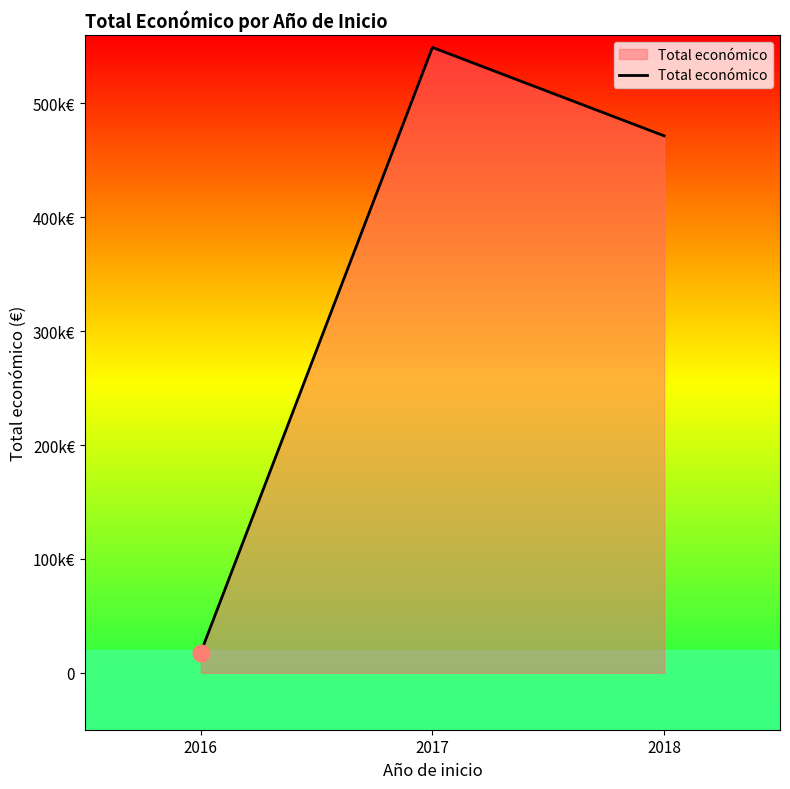

Which label corresponds to the smallest value in the chart?

2016